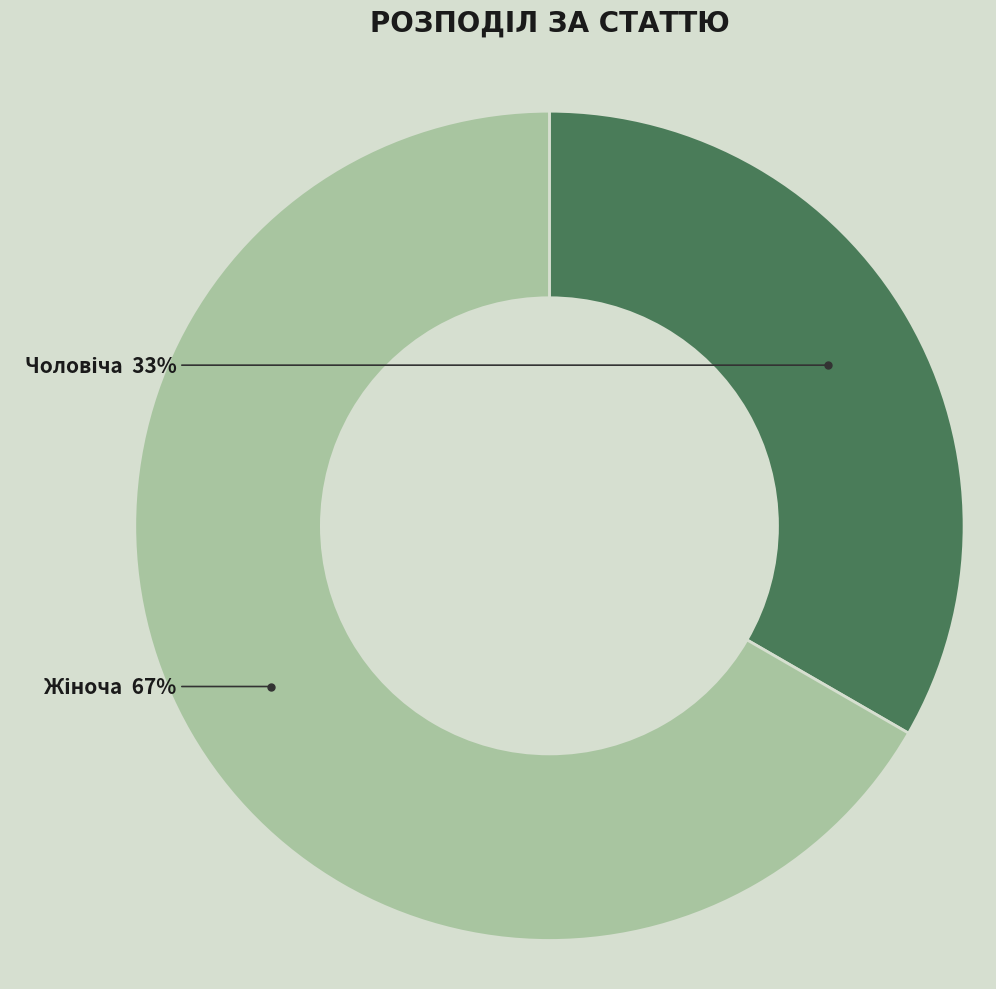

How many slices are in this pie chart?

2